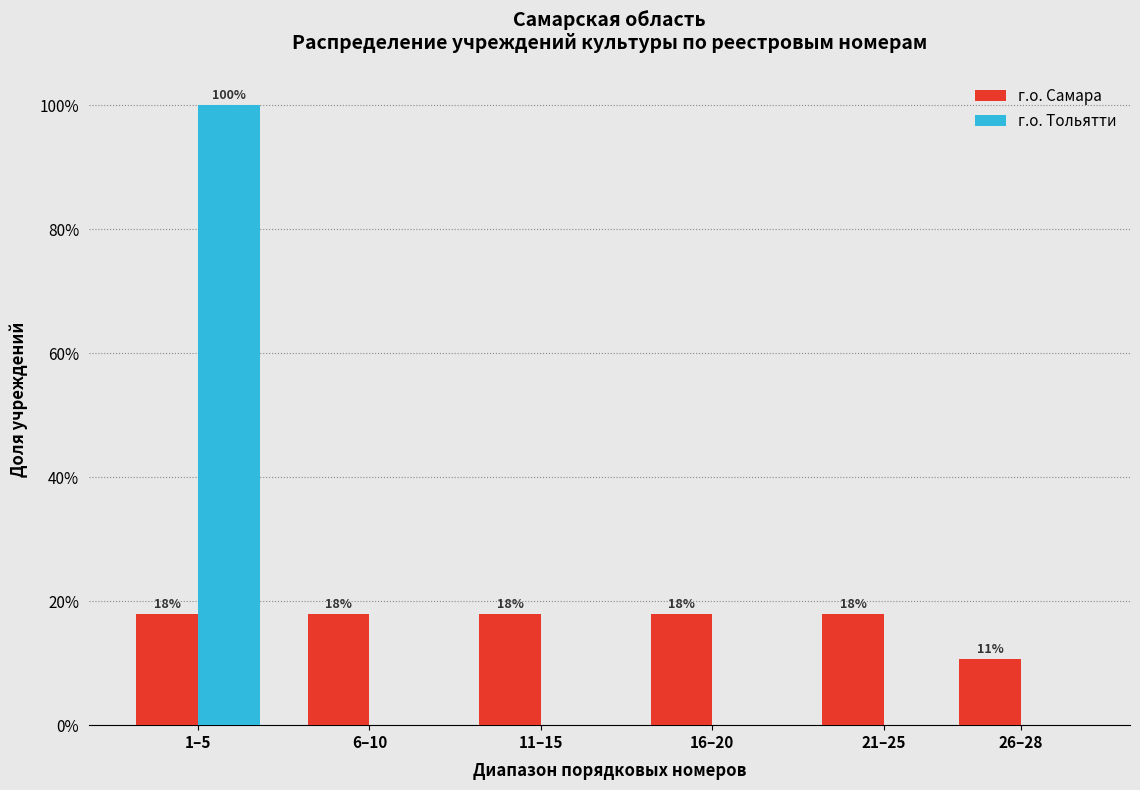

Does the chart contain stacked bars?

No